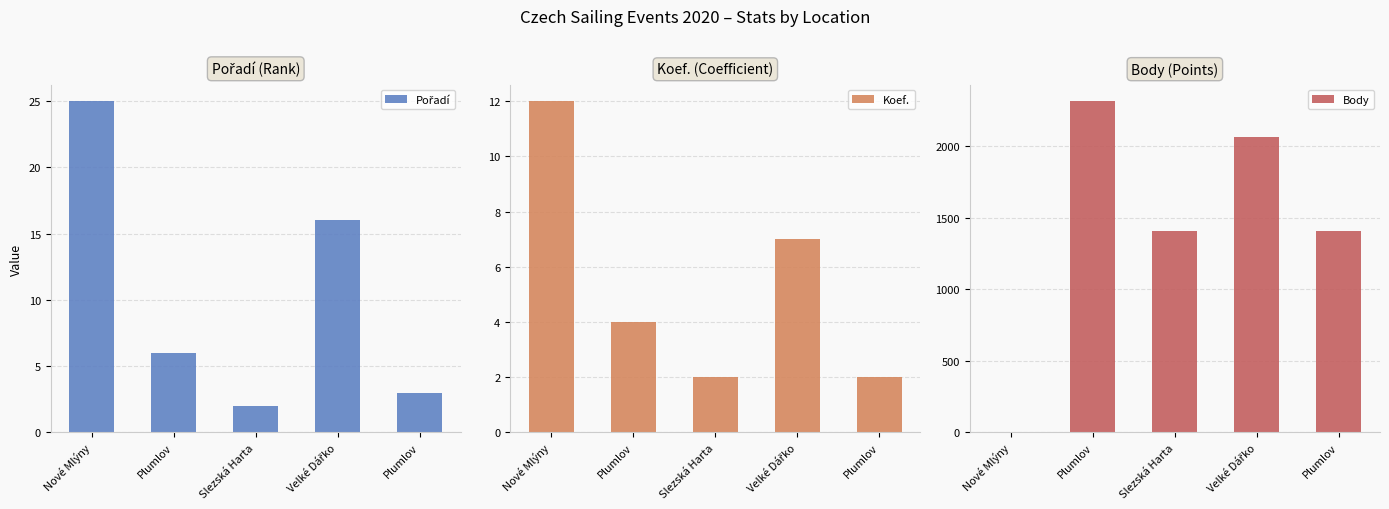

At how many categories does at least one series exceed 1644?

2